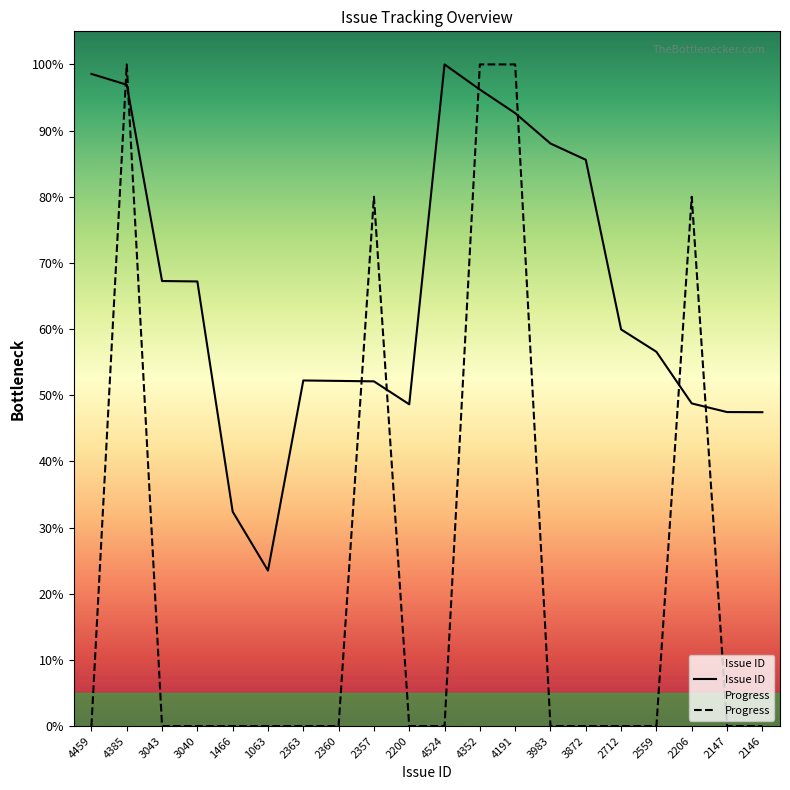

Is this an area chart (filled region under the line)?

No